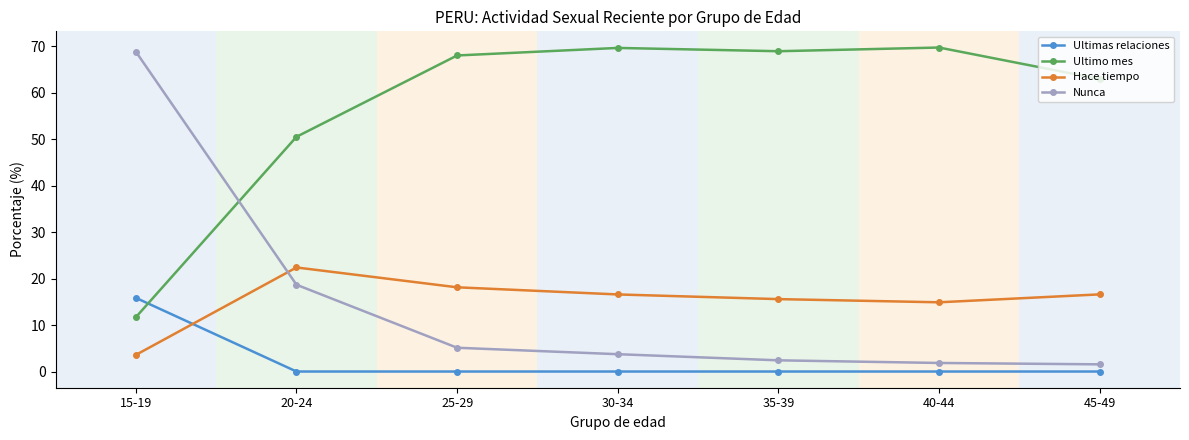

In Hace tiempo, how many points are higher than both neighbors (excluding endpoints)?

1